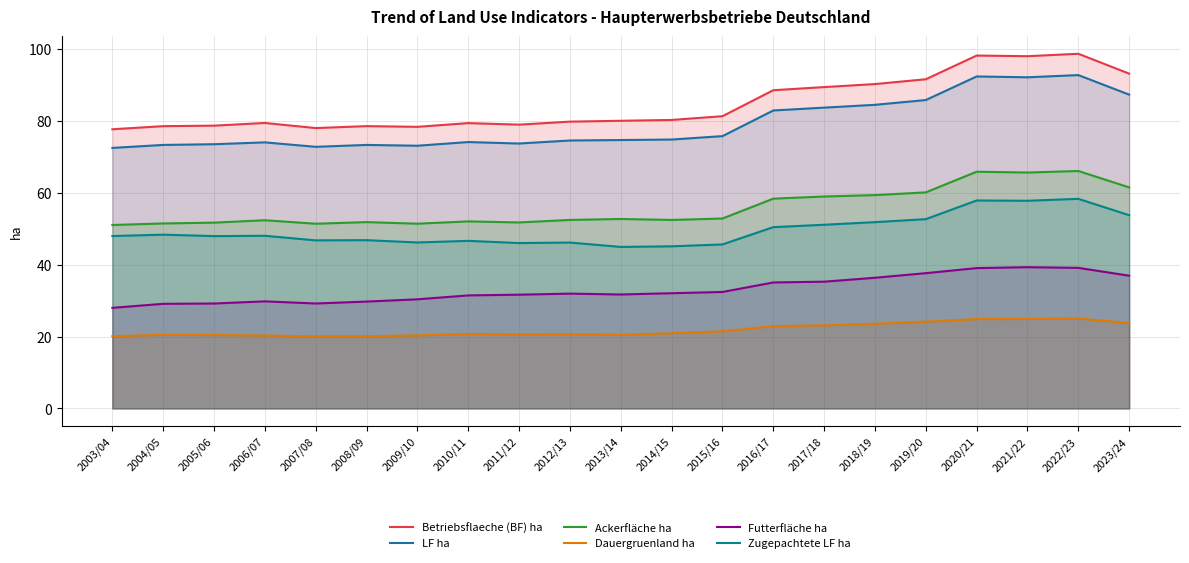

What is the sum of the Futterfläche ha values at 2023/24 and 2005/06?

66.1